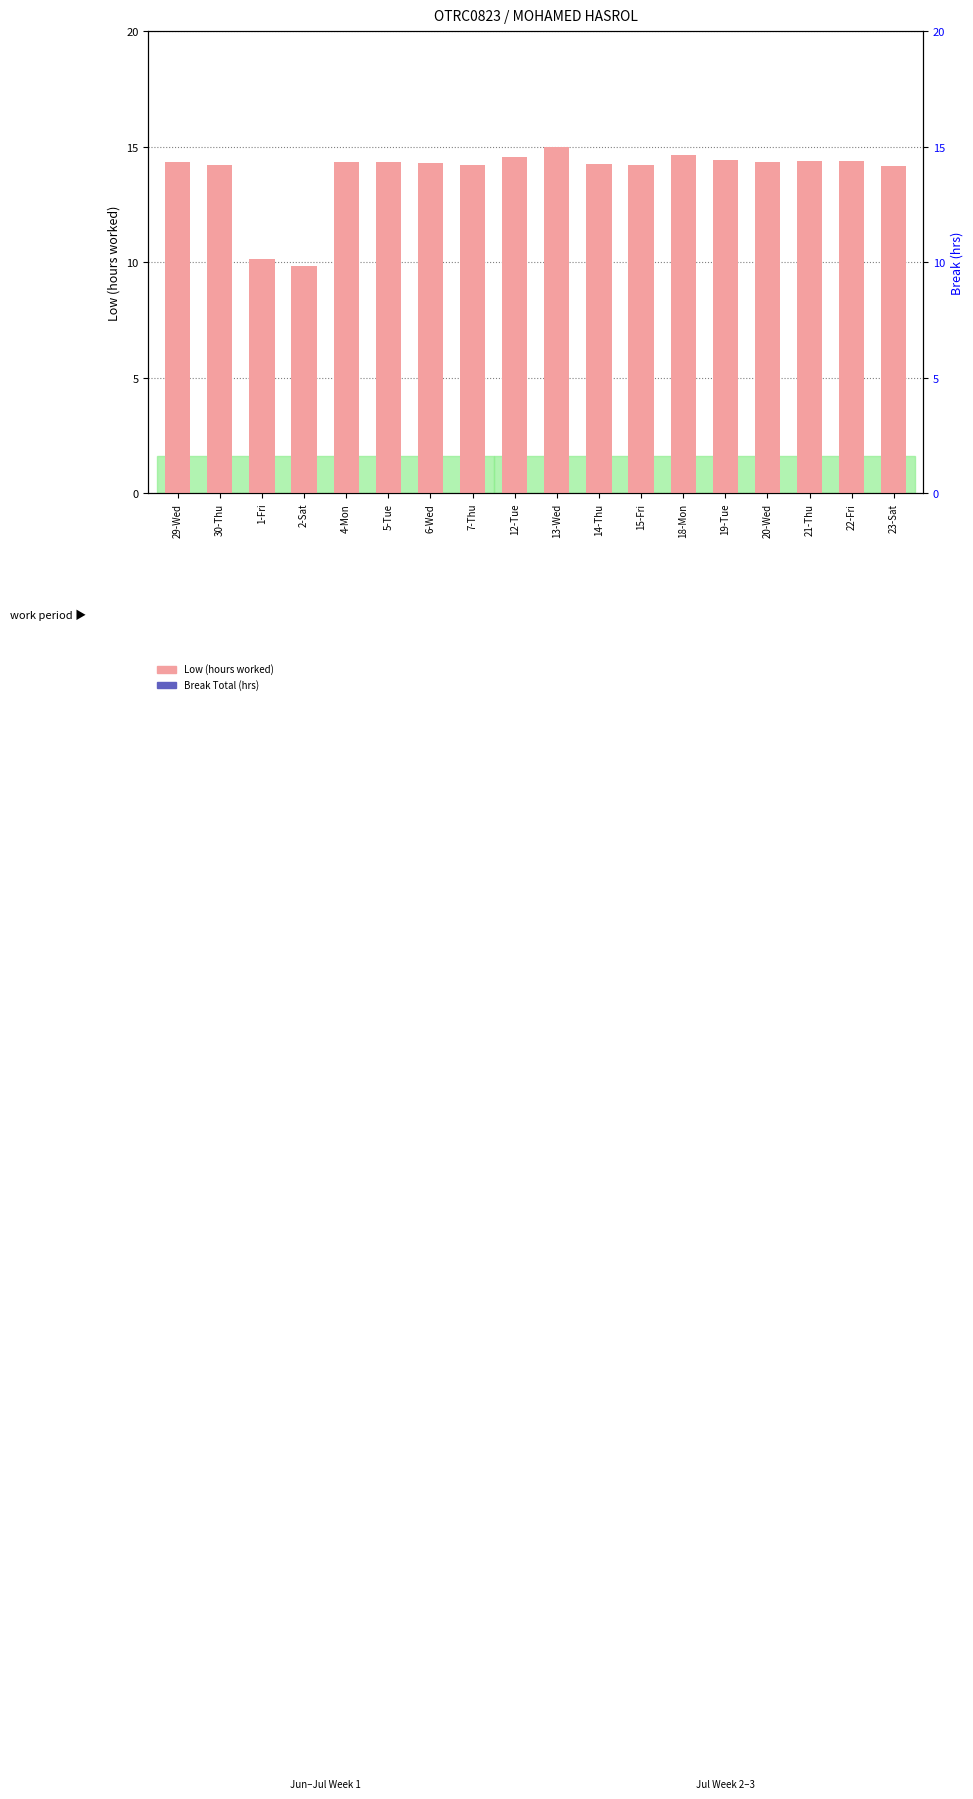

Rank the series at 15-Fri from highest to lowest value.

Low (hours worked), Break Total (hrs)